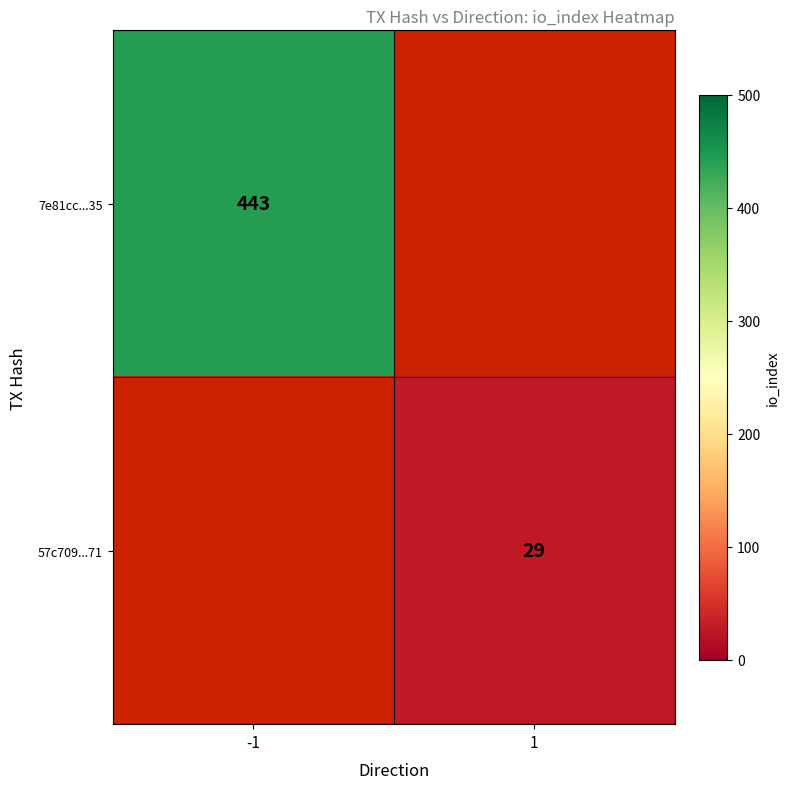

True or false: 57c709...71 has a value of 29 at 1.

True